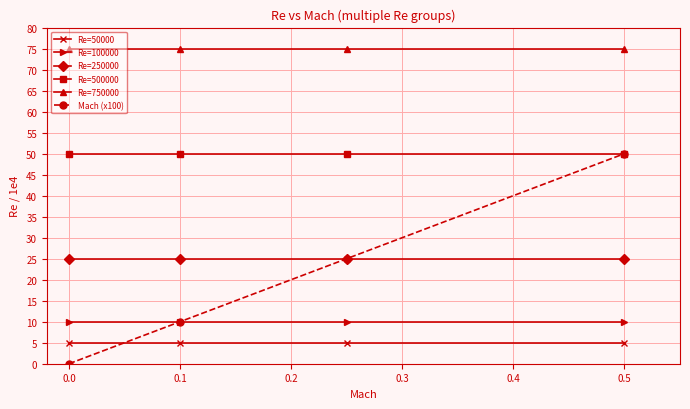

True or false: Re=50000 and Re=750000 cross at least once.

False